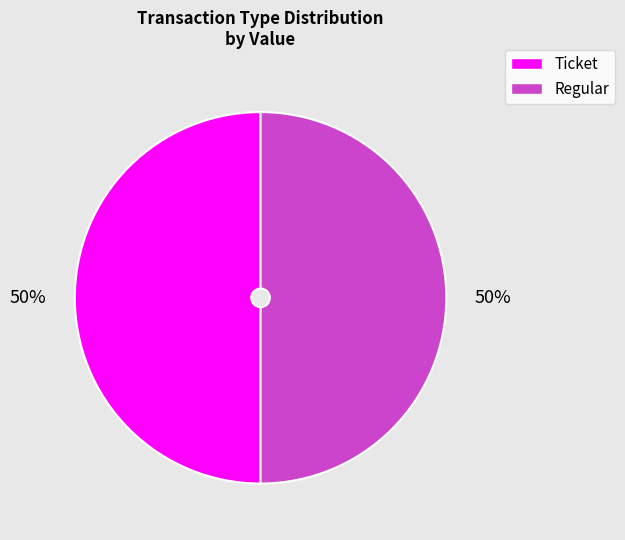

To the nearest percent, what is the average slice percentage?

50%